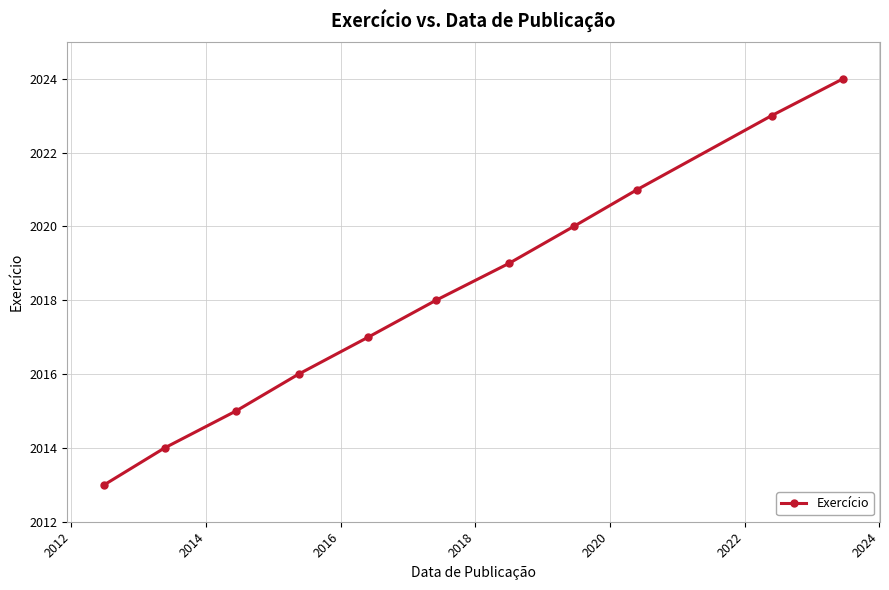

What is the maximum value shown in the chart?

2024